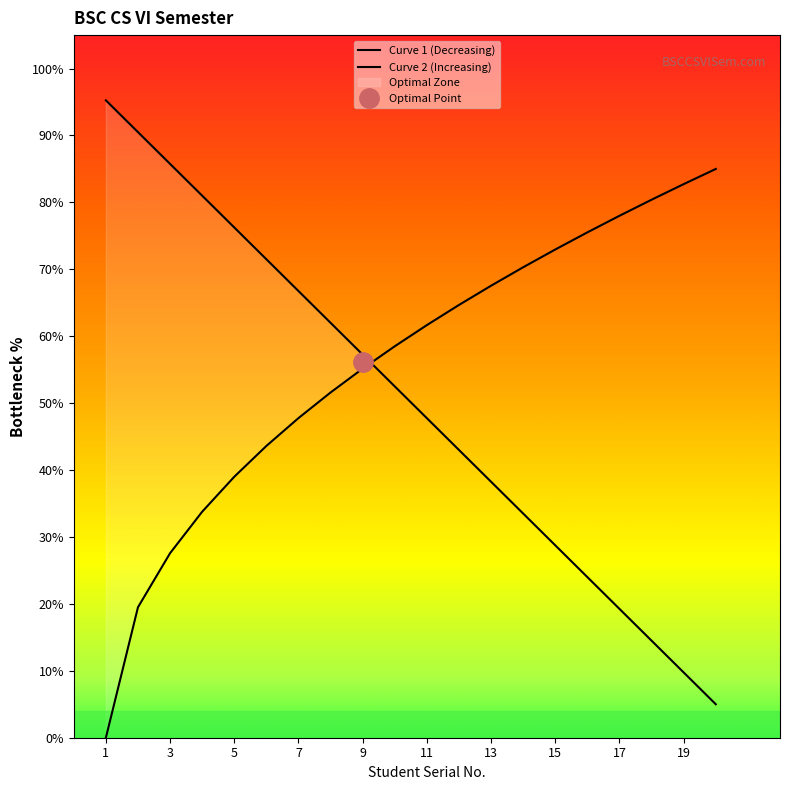

Reading right to left, transcribe all the data shown in this chart.

5.0	9.8	14.5	19.2	24.0	28.8	33.5	38.2	43.0	47.7	52.5	57.2	62.0	66.8	71.5	76.2	81.0	85.8	90.5	95.2